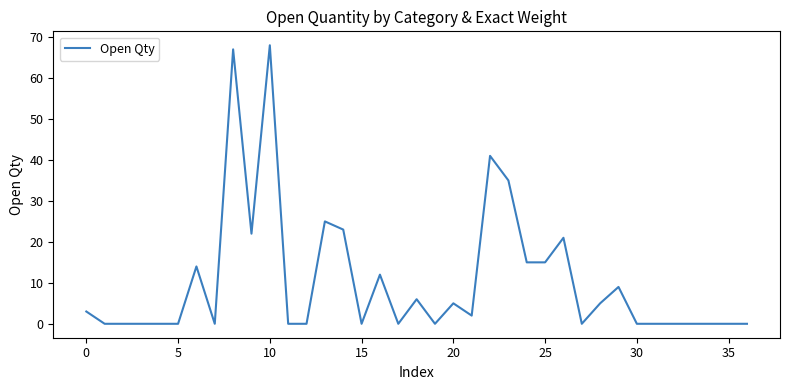

What is the maximum value shown in the chart?

68